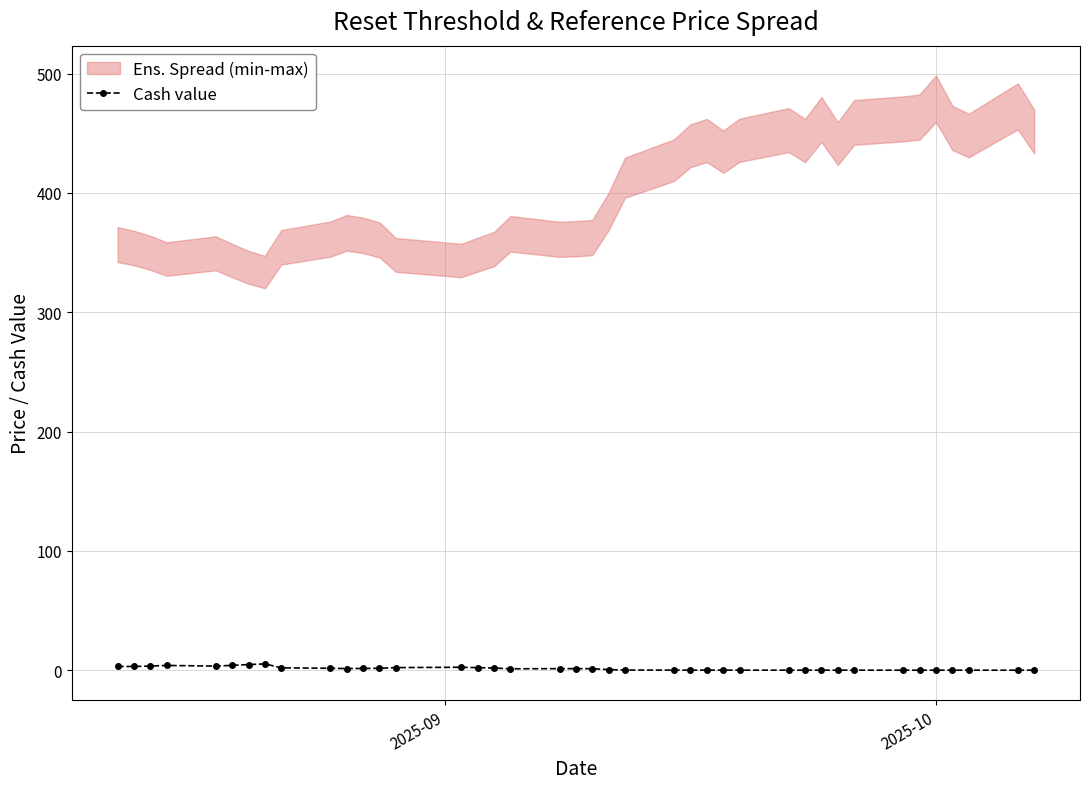

True or false: the data has more than 1 interior local peaks.

True